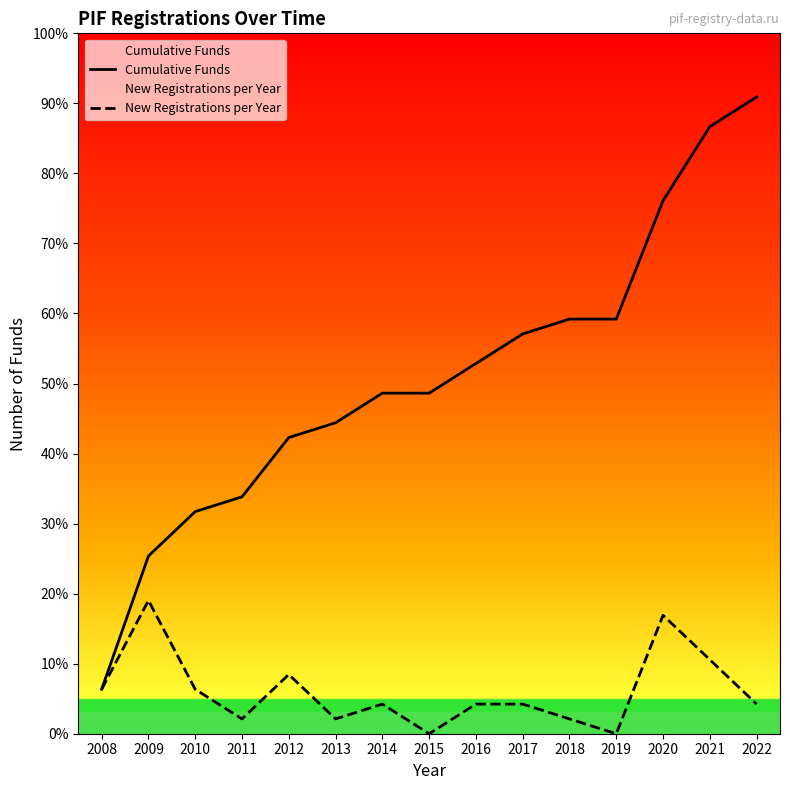

At which label does New Registrations per Year reach its minimum?

2015